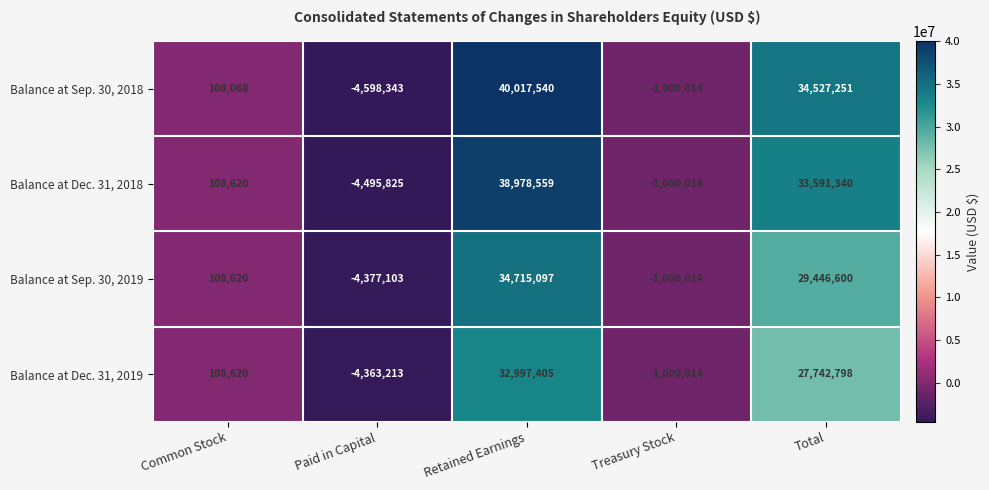

What is the difference between the highest and lowest values at Retained Earnings?

7020135